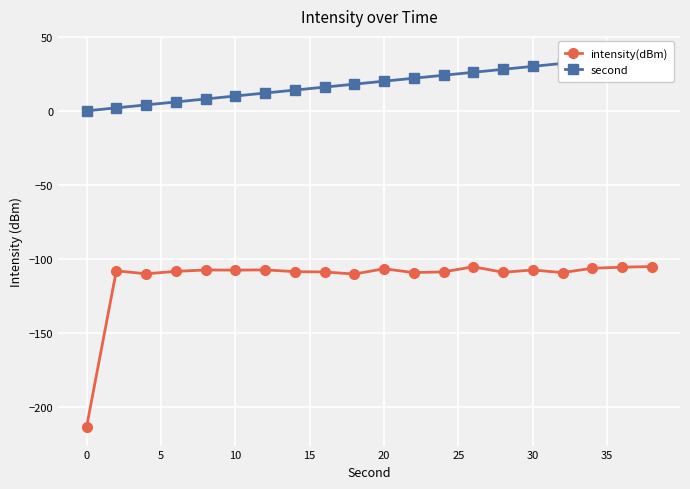

Which series has the largest total across all categories?

second